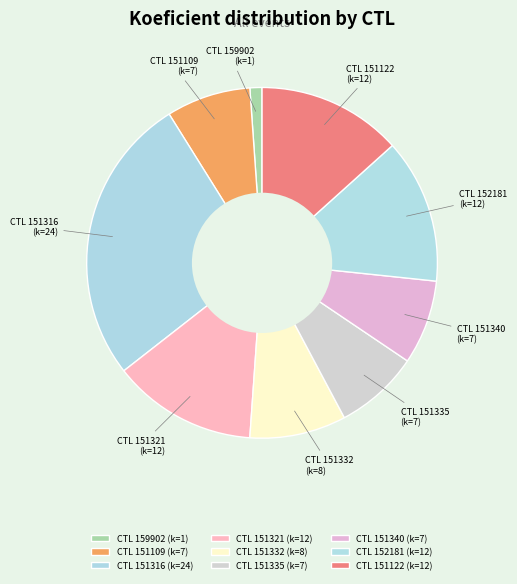

How many slices are in this pie chart?

9